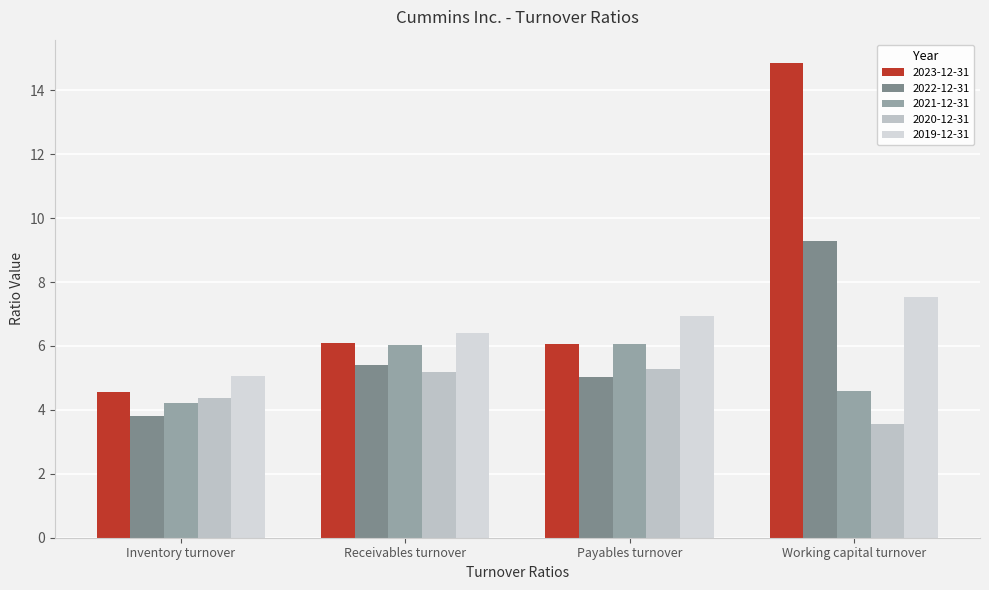

How many categories are shown in the chart?

4